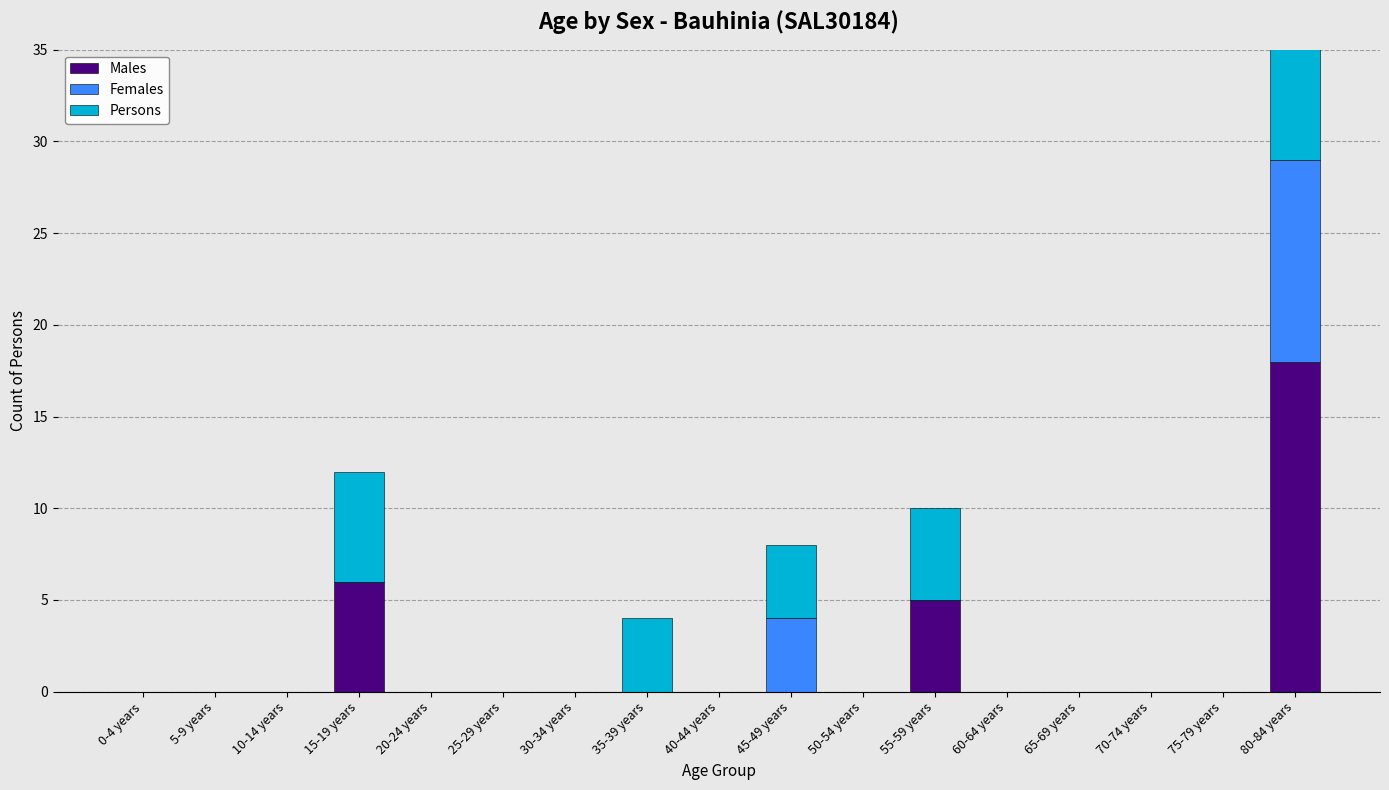

Which series has the largest range (max minus min)?

Persons